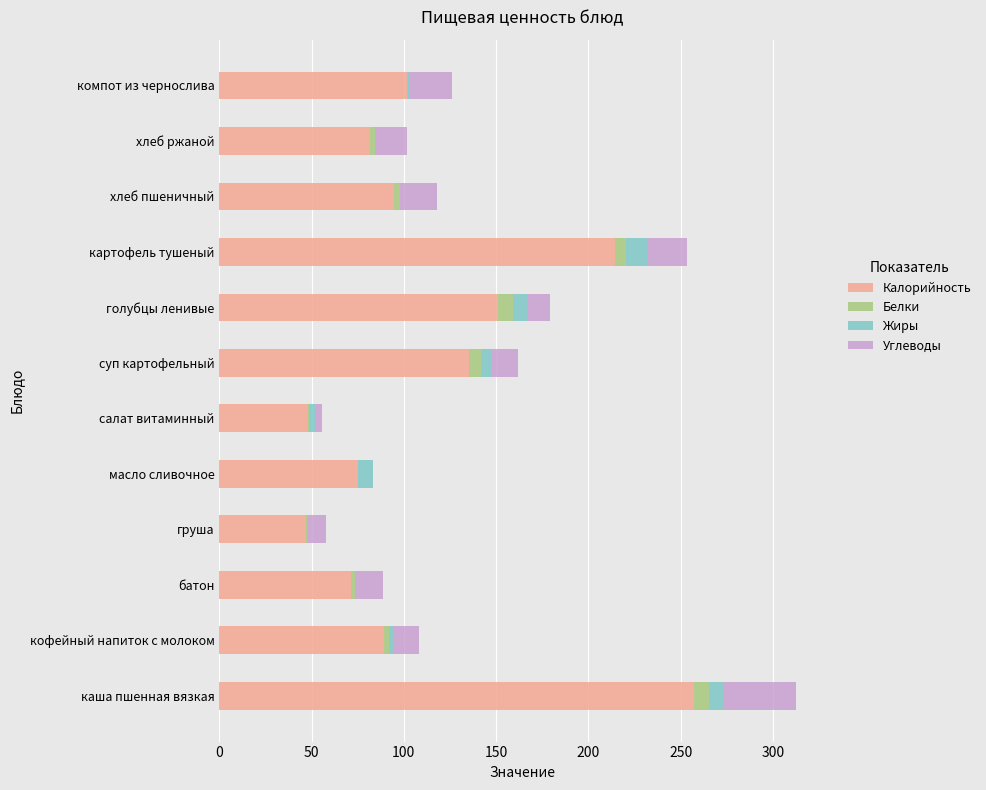

How many series are shown in this chart?

4